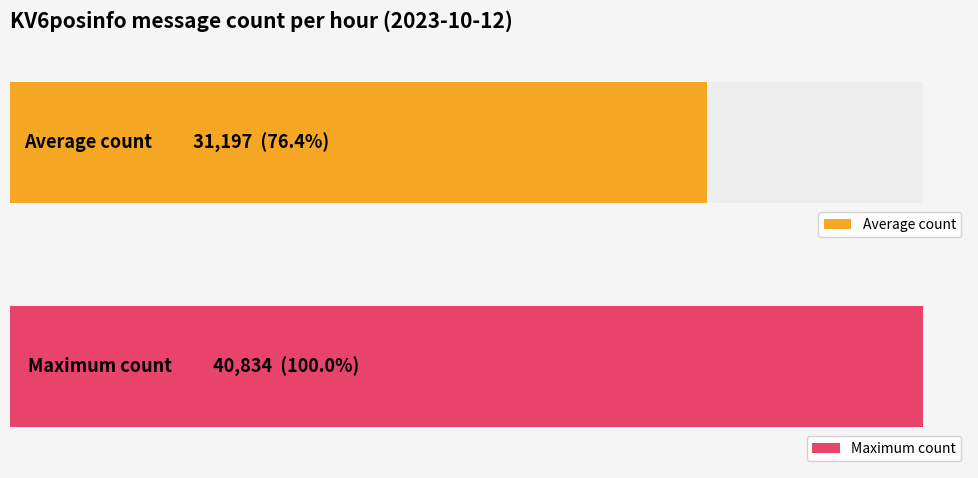

The value at 23:00 is 3426. True or false?

False